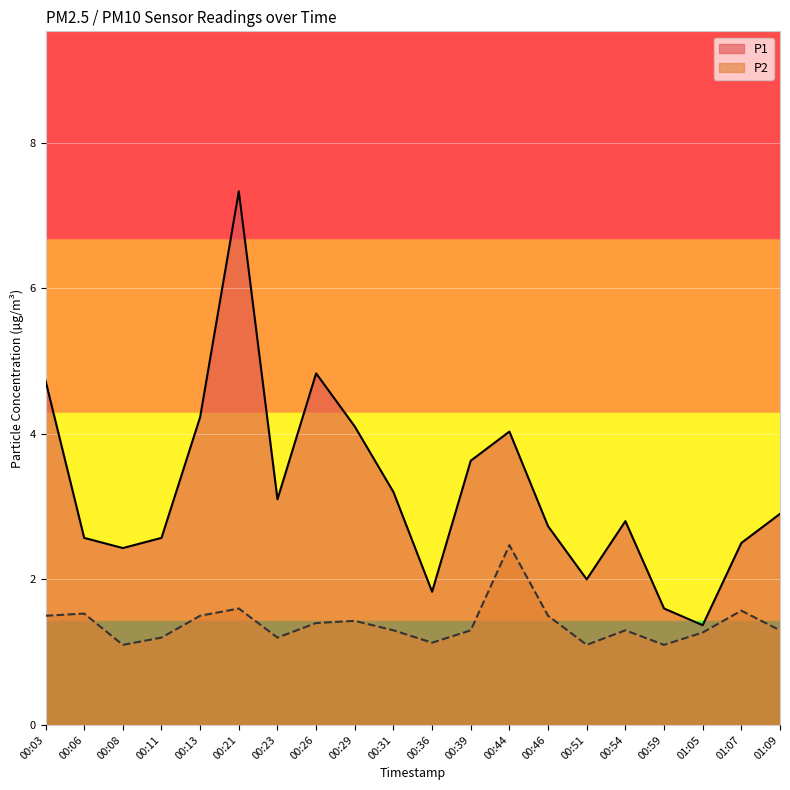

Which has a higher value, 00:06 or 00:08?

00:06